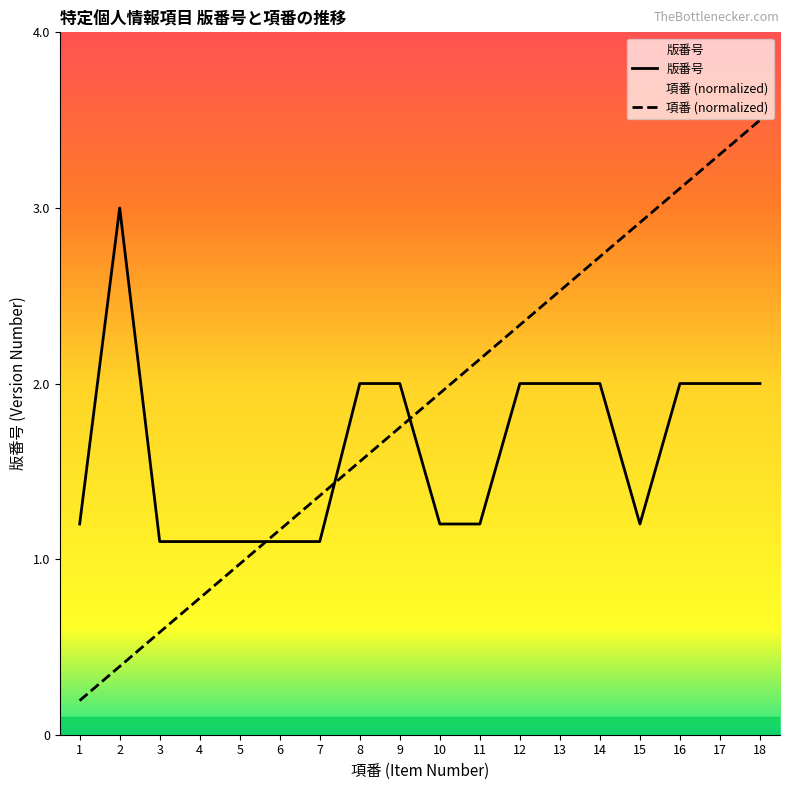

The 項番 series shows 0.7 at 12. True or false?

False